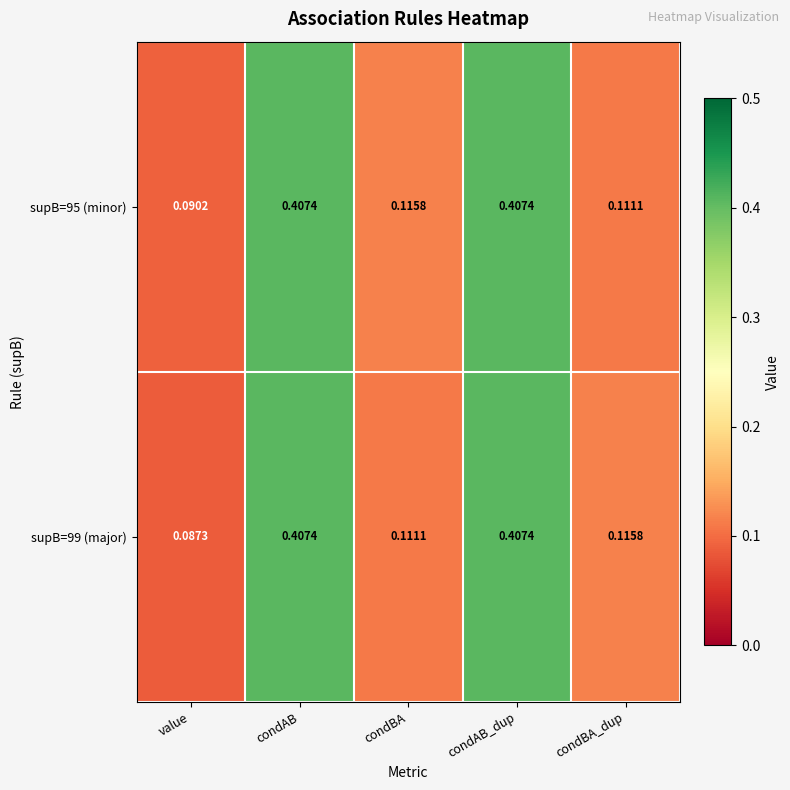

Which series has the largest total across all categories?

supB=95 (minor)